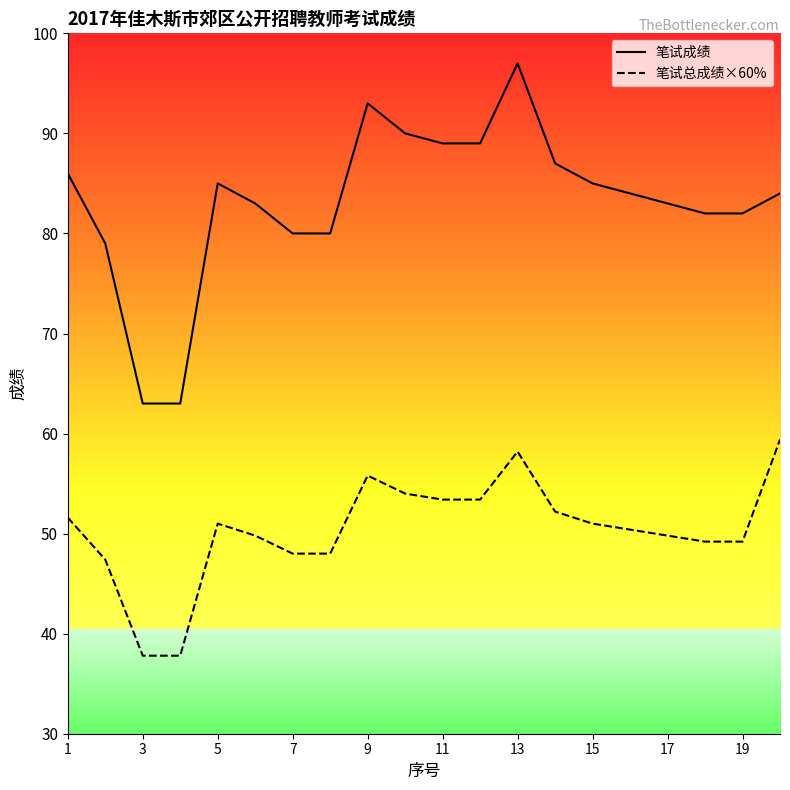

Is it true that 笔试成绩 equals 134.2 at 17?

False